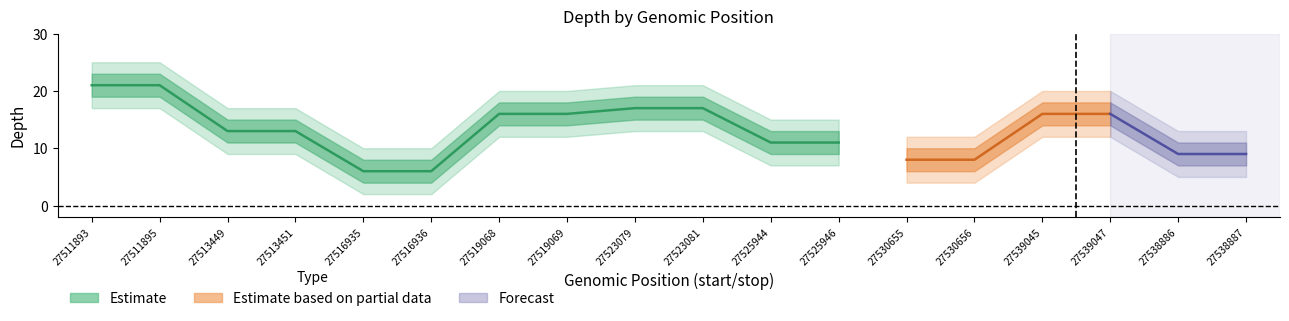

What is the maximum value for depth_upper?

23